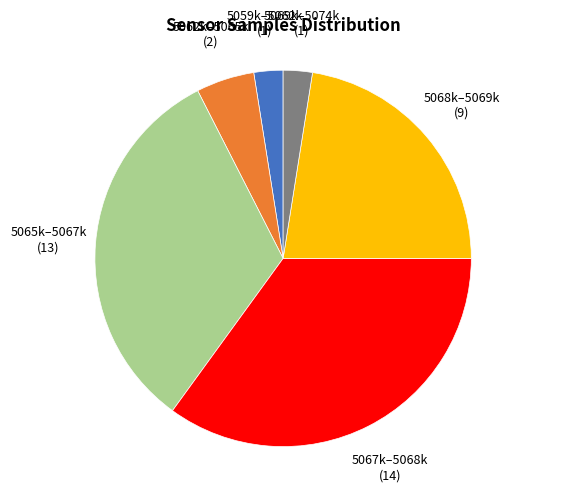

Does any single category account for the majority?

No